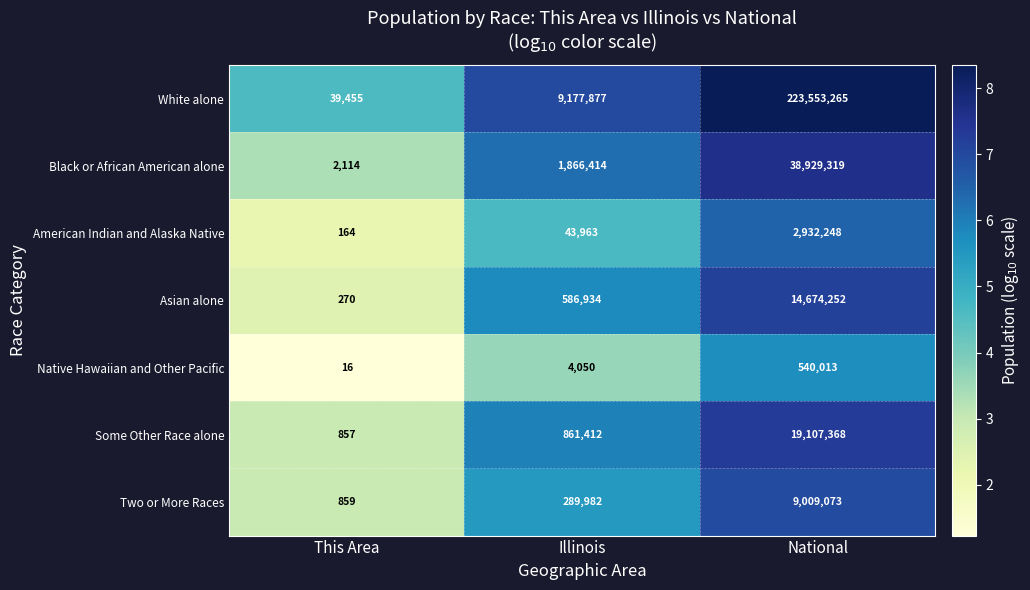

What is the total value across all series at This Area?

43735